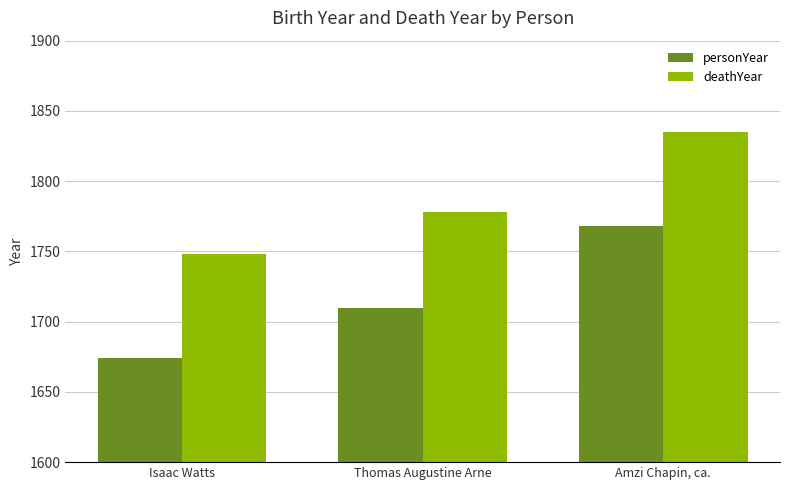

What is the difference between the highest and lowest values at Isaac Watts?

74